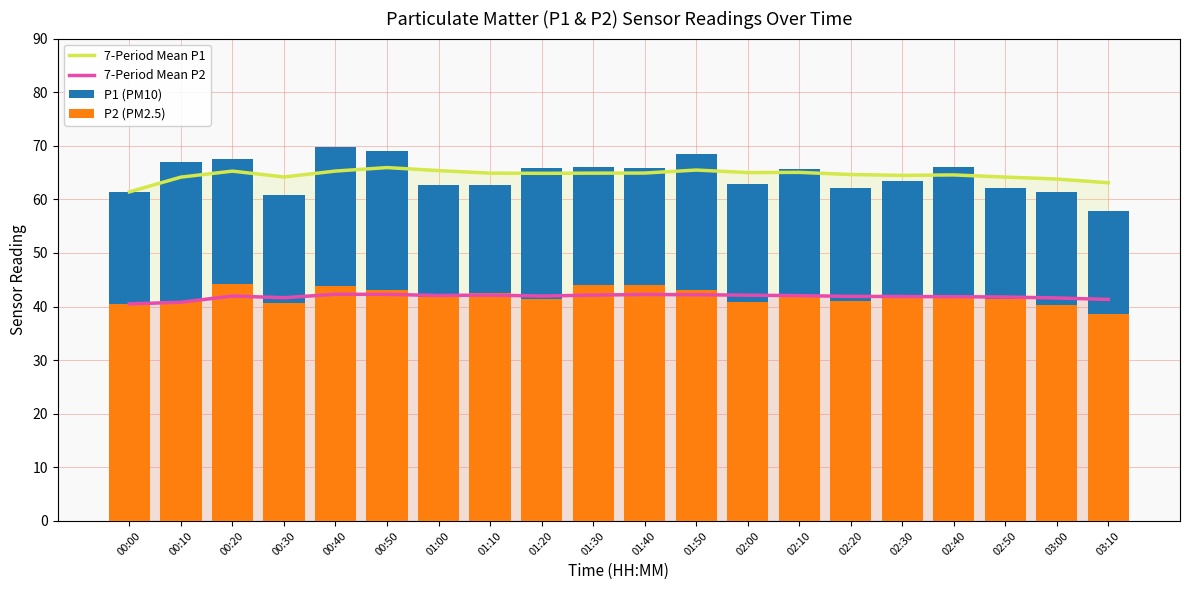

How many groups of bars are there?

20